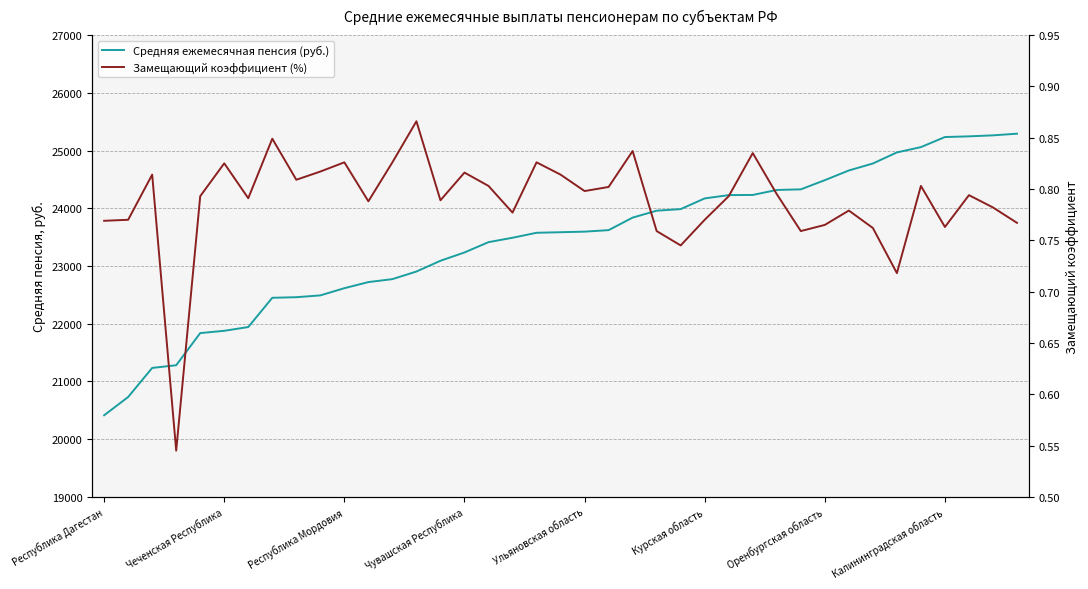

Is it true that Средняя ежемесячная пенсия (руб.) equals 25245.4 at 36?

True